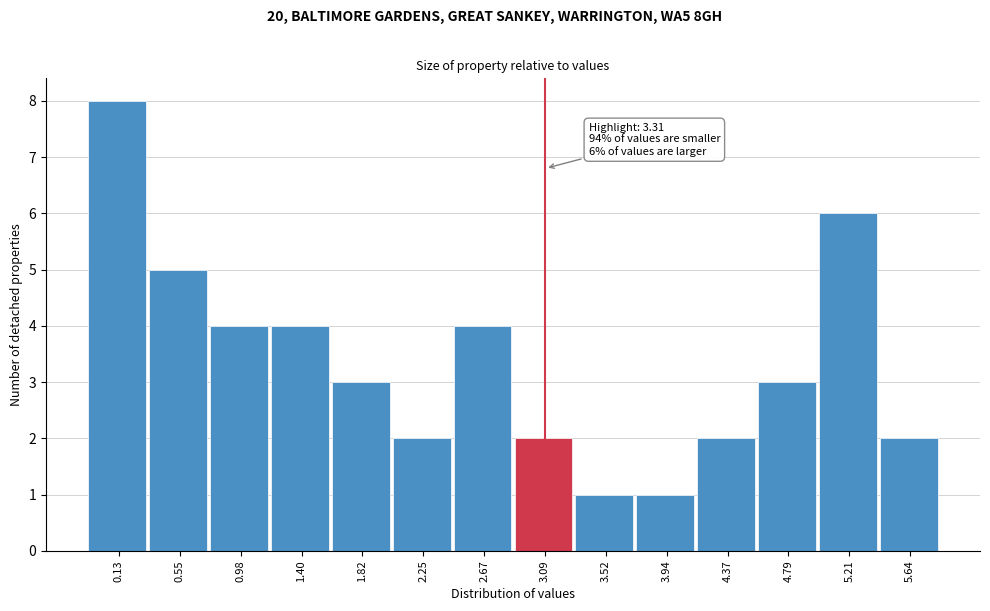

Reading left to right, what are all the values shown in this chart?

8	5	4	4	3	2	4	2	1	1	2	3	6	2